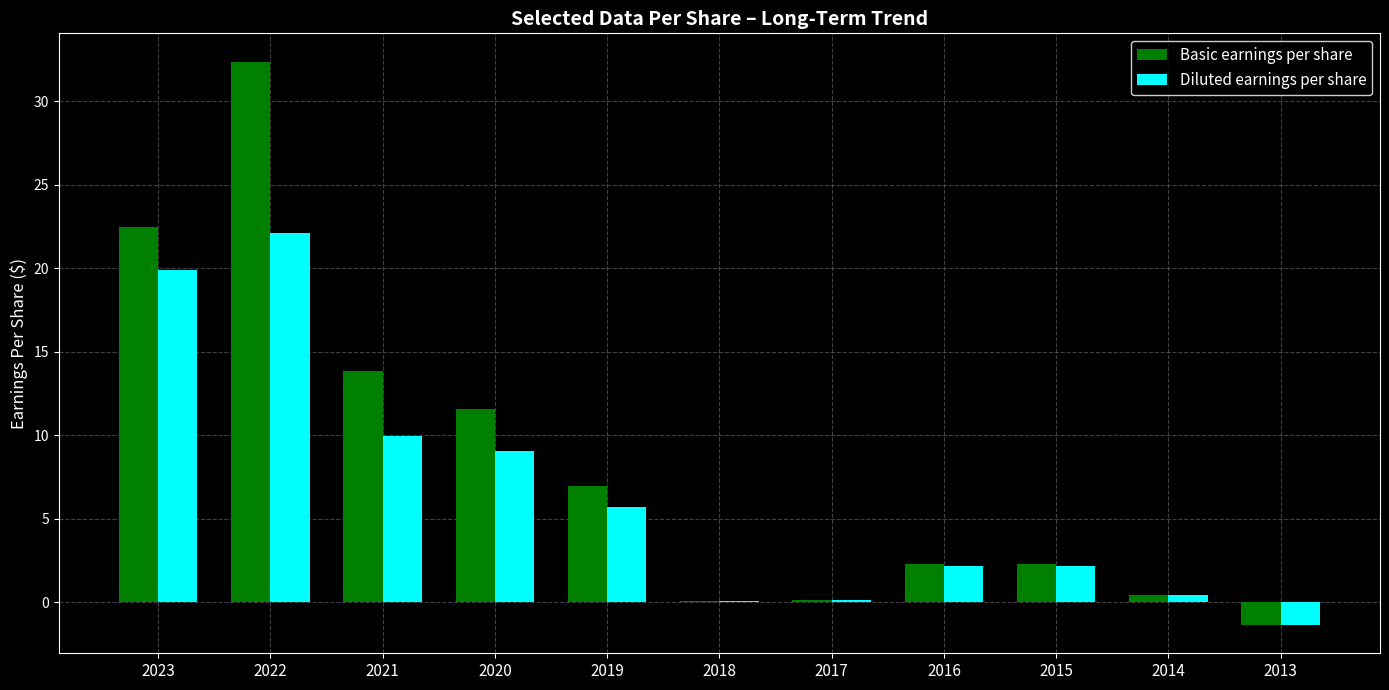

Reading right to left, list all the values displayed in this chart.

Basic earnings per share: -1.4	0.5	2.3	2.3	0.1	0.1	7.0	11.6	13.8	32.4	22.5
Diluted earnings per share: -1.4	0.5	2.2	2.2	0.1	0.1	5.7	9.1	10.0	22.1	19.9